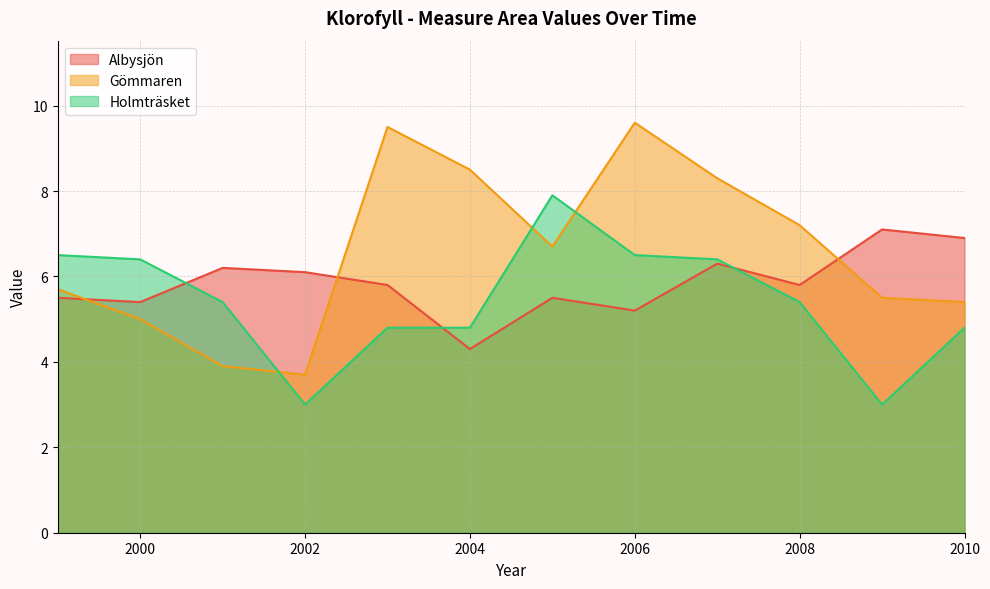

How many lines are shown in the chart?

3